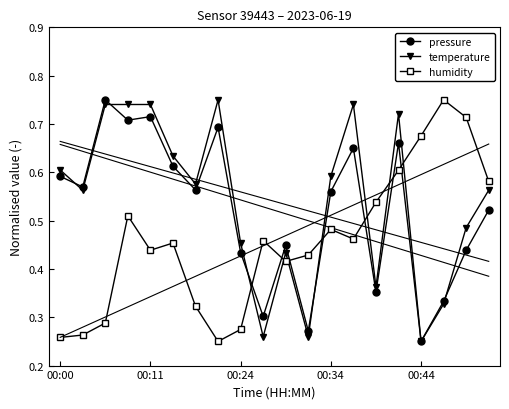

Which series has the largest total across all categories?

temperature